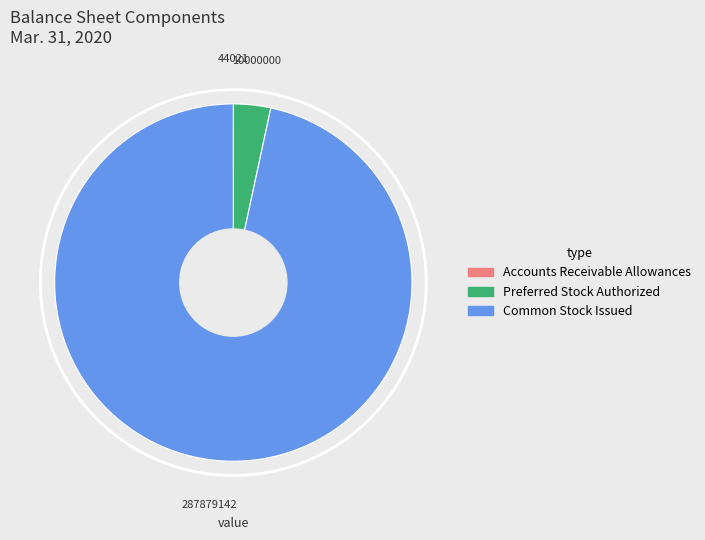

Is there any slice that represents more than half of the pie?

Yes